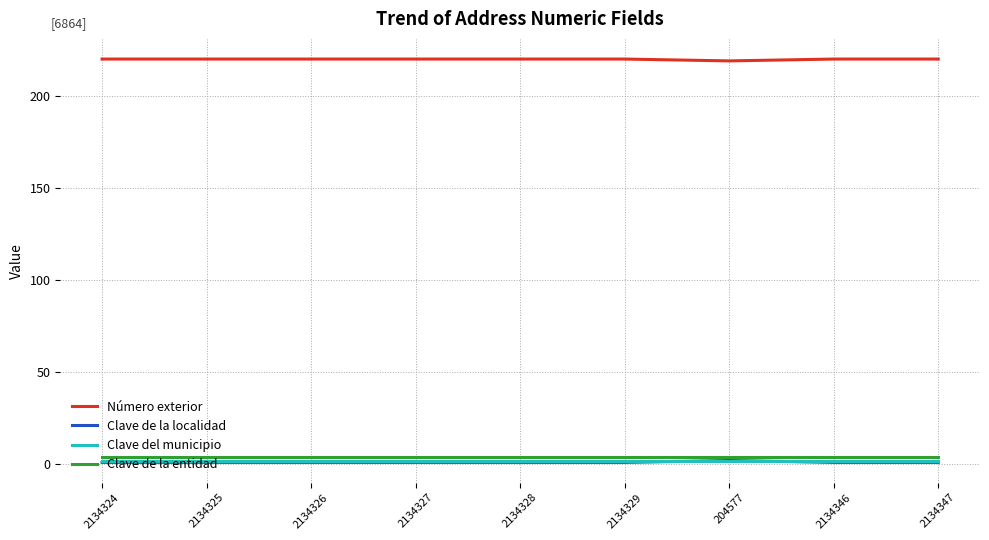

Is it true that Clave del municipio equals 2 at 2134328?

True